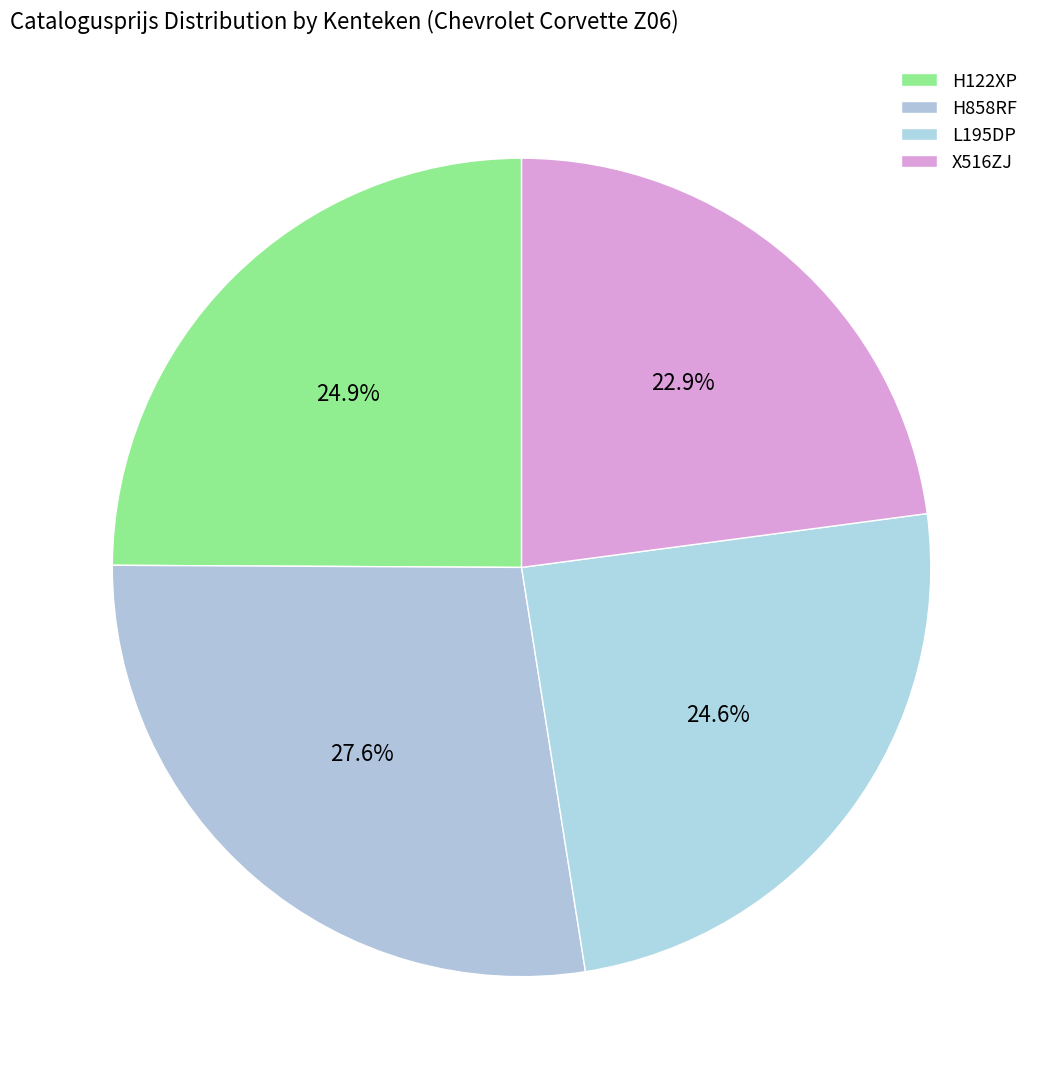

What percentage is NOT represented by X516ZJ?

77.1%